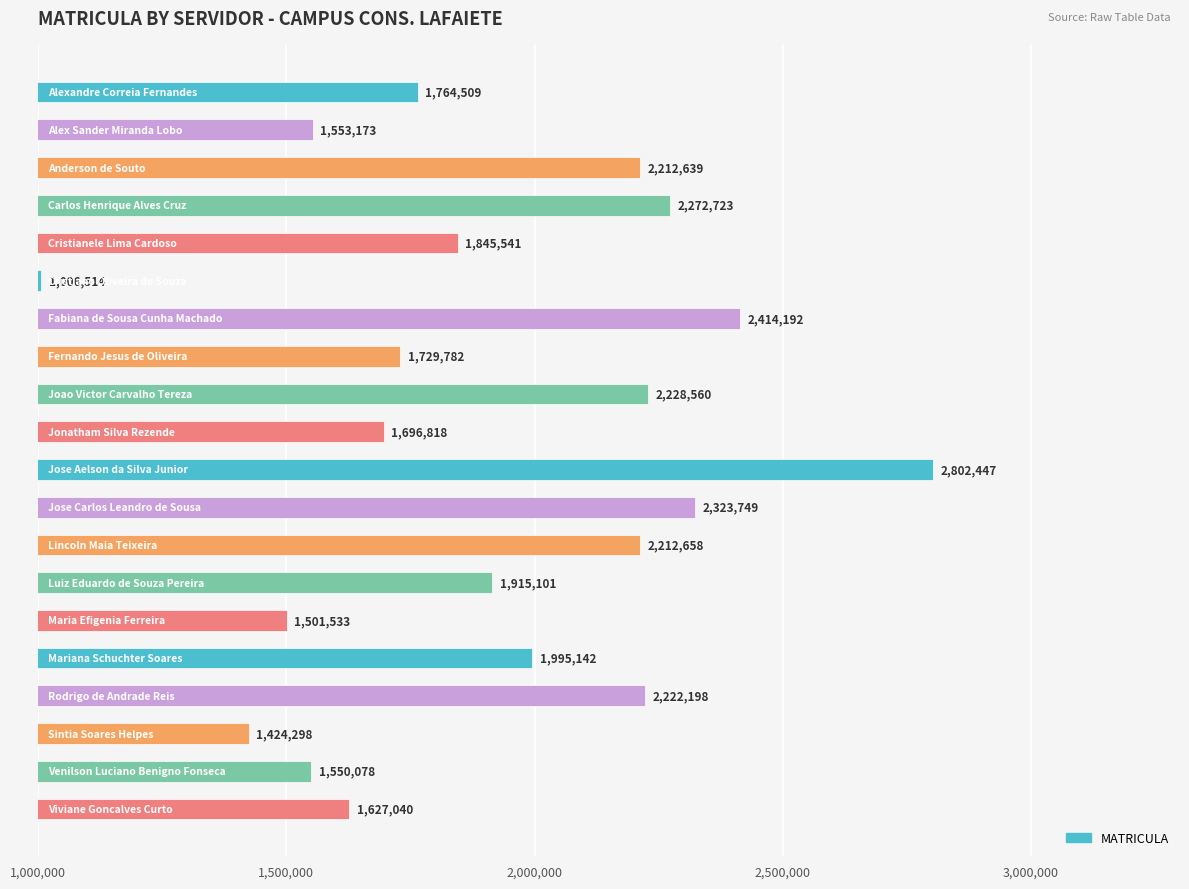

What is the value of the 1st bar from the top?

1764509